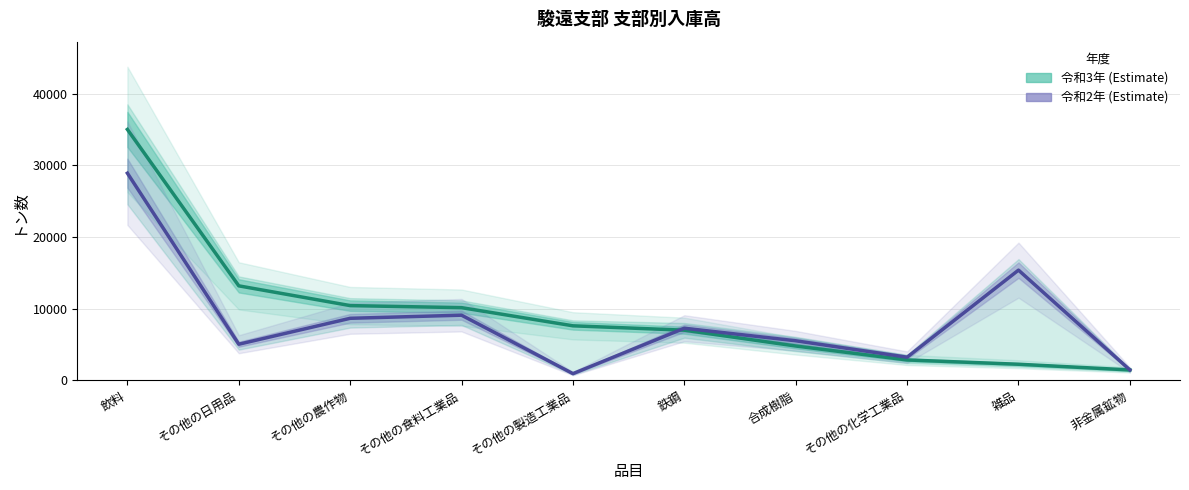

At how many categories does at least one series exceed 16192?

1